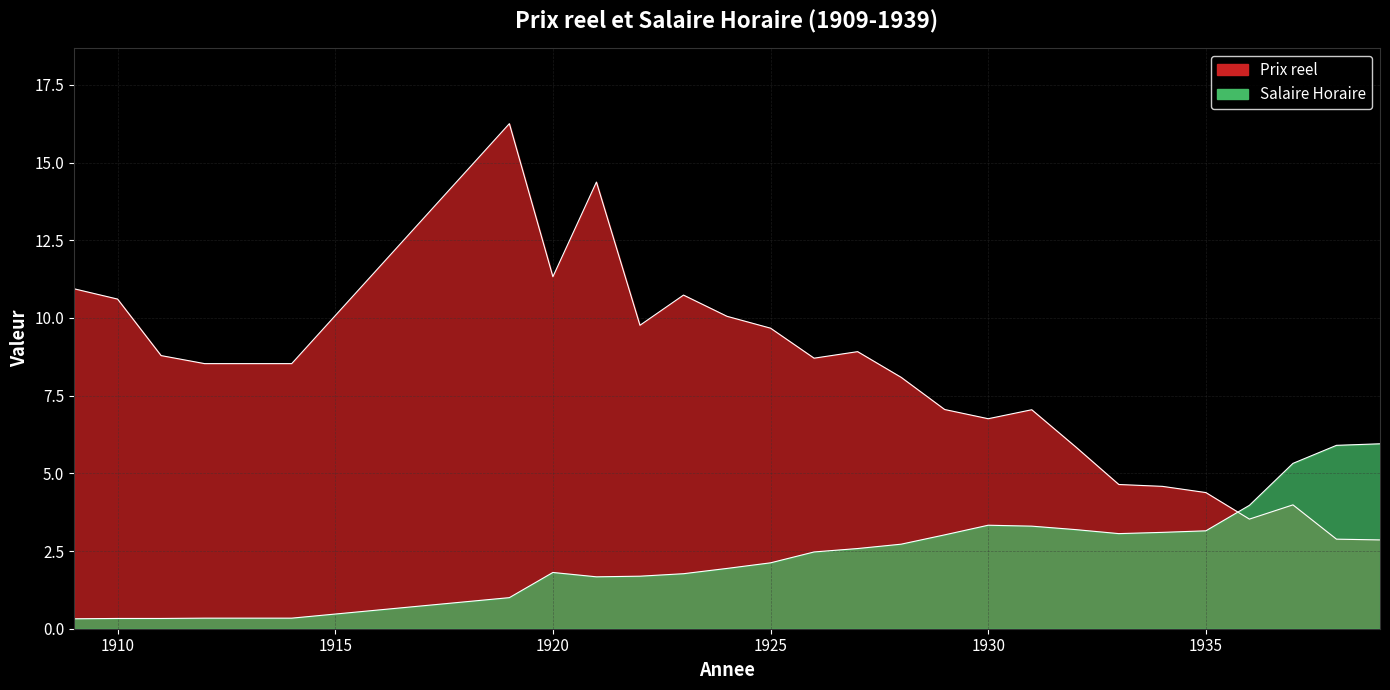

What value does the Salaire Horaire series have at 1922?

1.7